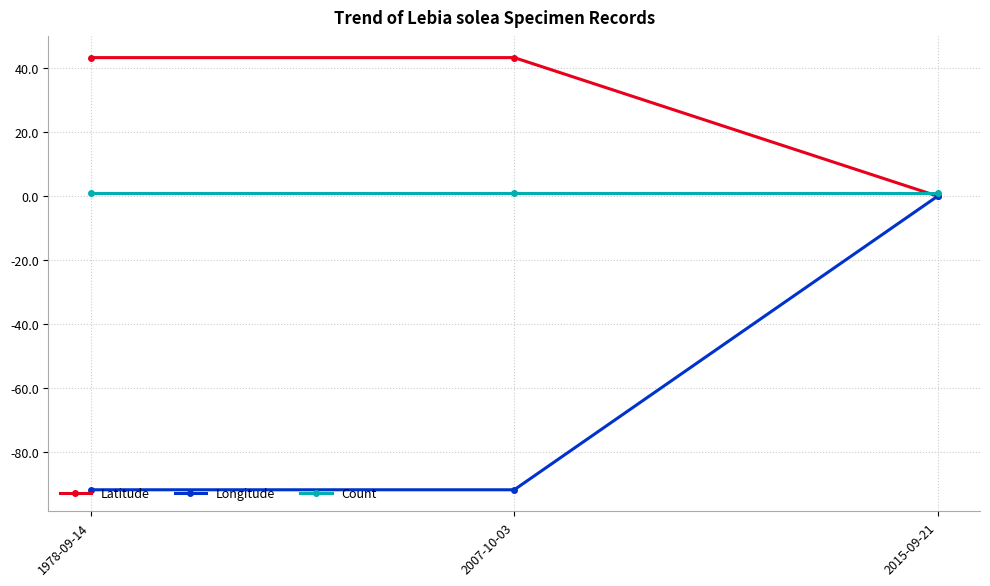

True or false: Latitude has a value of 43.3 at 1978-09-14.

True